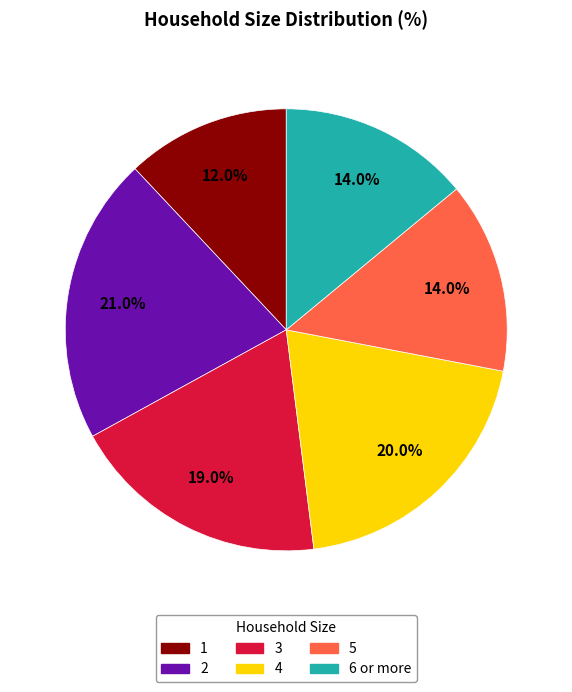

The 3 slice represents 19% of the pie. True or false?

True